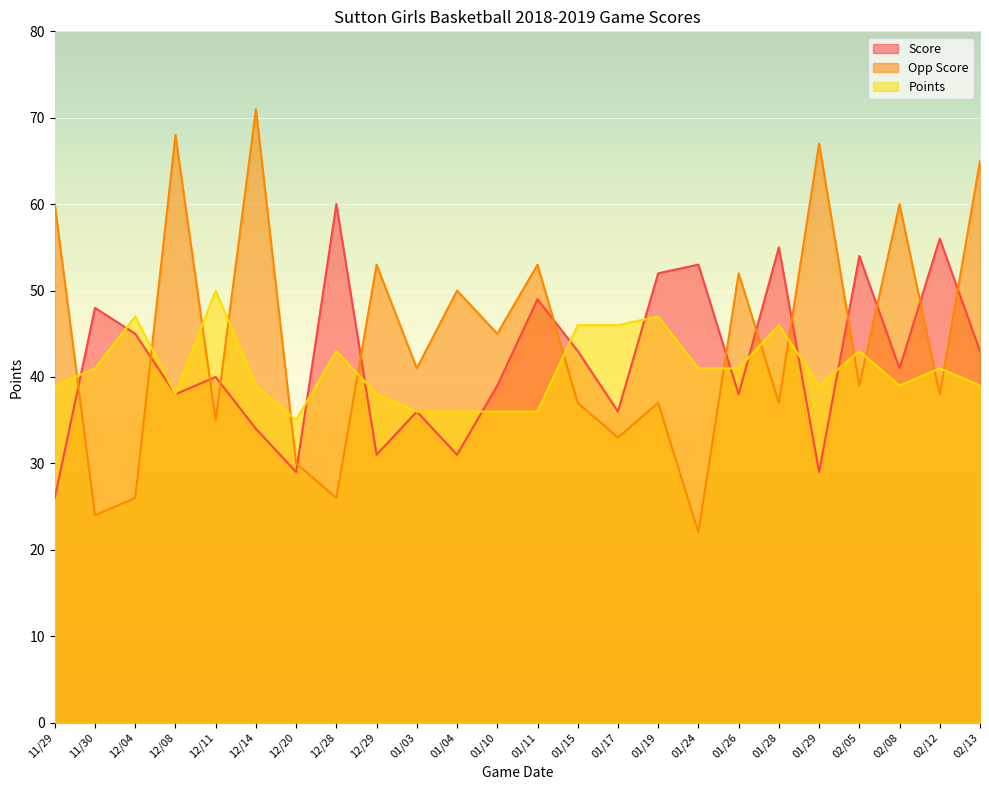

Reading left to right, what are all the values shown in this chart?

Score: 11/29=26	11/30=48	12/04=45	12/08=38	12/11=40	12/14=34	12/20=29	12/28=60	12/29=31	01/03=36	01/04=31	01/10=39	01/11=49	01/15=43	01/17=36	01/19=52	01/24=53	01/26=38	01/28=55	01/29=29	02/05=54	02/08=41	02/12=56	02/13=43
Opp Score: 11/29=60	11/30=24	12/04=26	12/08=68	12/11=35	12/14=71	12/20=30	12/28=26	12/29=53	01/03=41	01/04=50	01/10=45	01/11=53	01/15=37	01/17=33	01/19=37	01/24=22	01/26=52	01/28=37	01/29=67	02/05=39	02/08=60	02/12=38	02/13=65
Points: 11/29=39	11/30=41	12/04=47	12/08=38	12/11=50	12/14=39	12/20=35	12/28=43	12/29=38	01/03=36	01/04=36	01/10=36	01/11=36	01/15=46	01/17=46	01/19=47	01/24=41	01/26=41	01/28=46	01/29=39	02/05=43	02/08=39	02/12=41	02/13=39